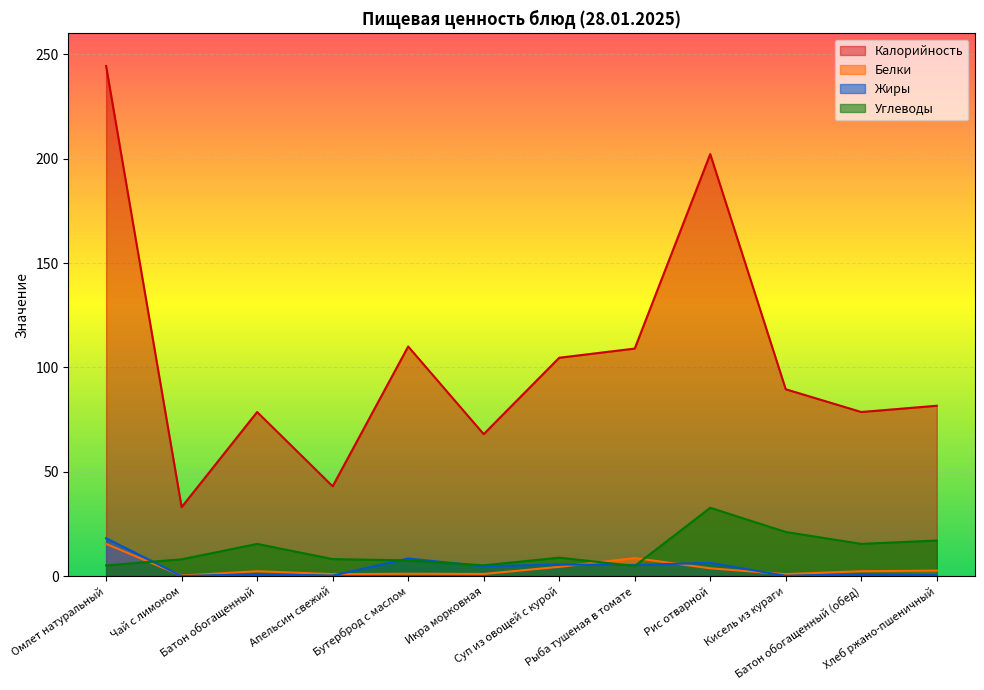

True or false: Жиры and Калорийность intersect in this chart.

False